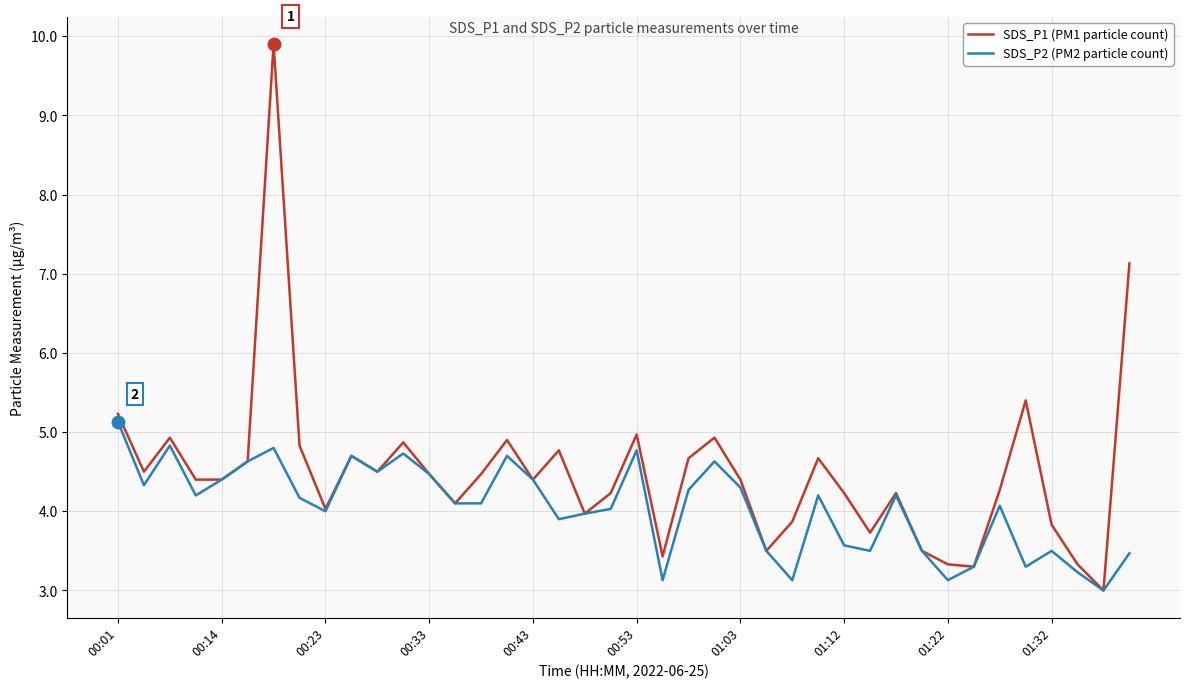

What is the greatest value displayed?

9.9